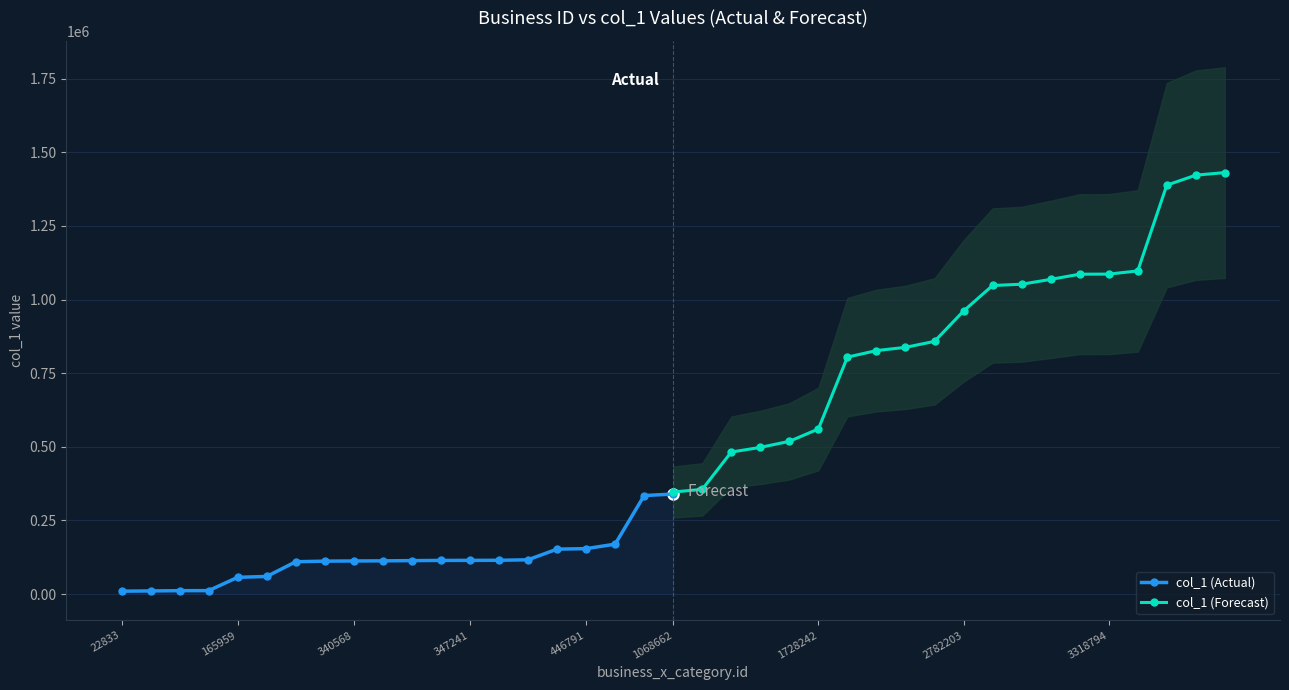

How many data points in col_1 (Forecast) are less than 961021?

10